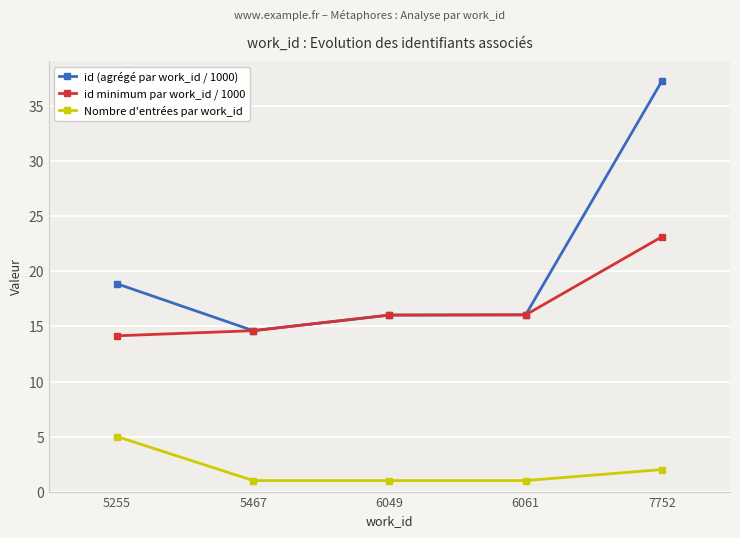

True or false: Nombre d'entrées par work_id and id minimum par work_id / 1000 cross at least once.

False